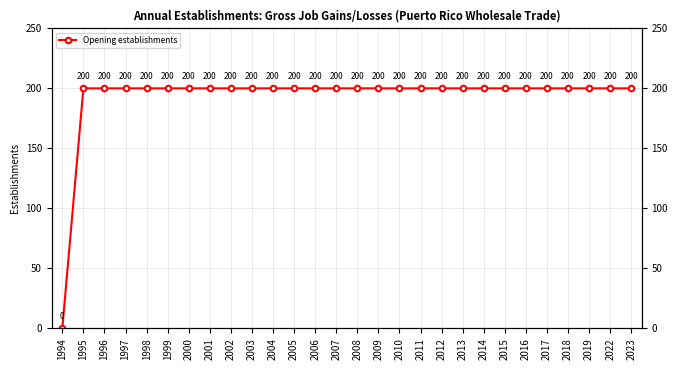

Where is the data nearest to the value 100?

1994